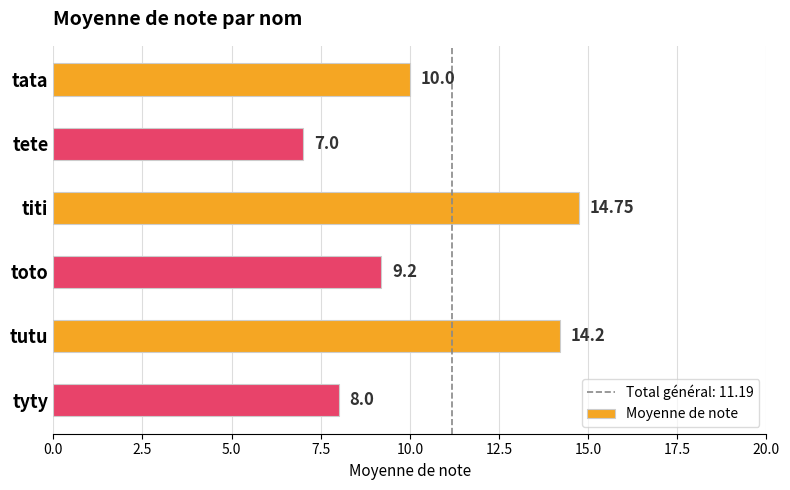

What is the ratio of the value at toto to the value at tete?

1.3